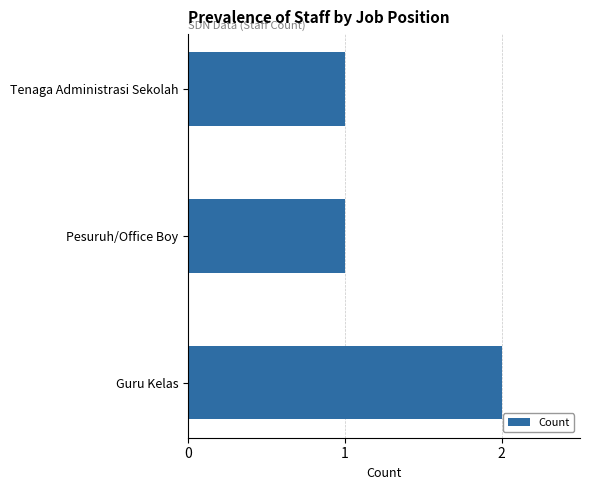

The chart shows a value of 0 at Tenaga Administrasi Sekolah. True or false?

False